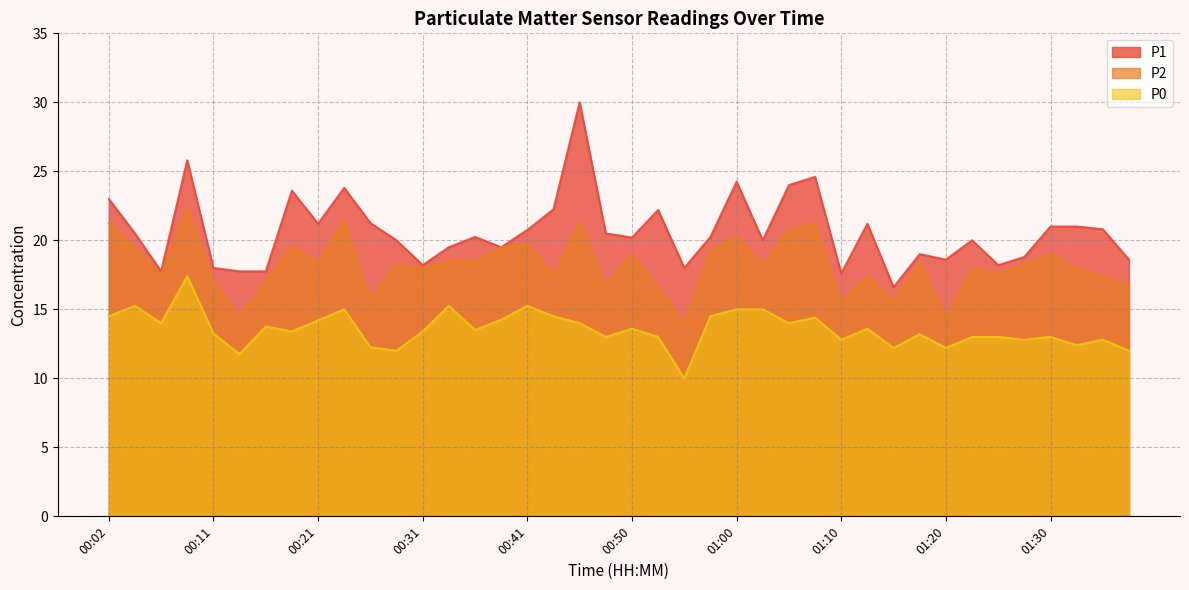

What is the label of the 25th point from the right?

00:38